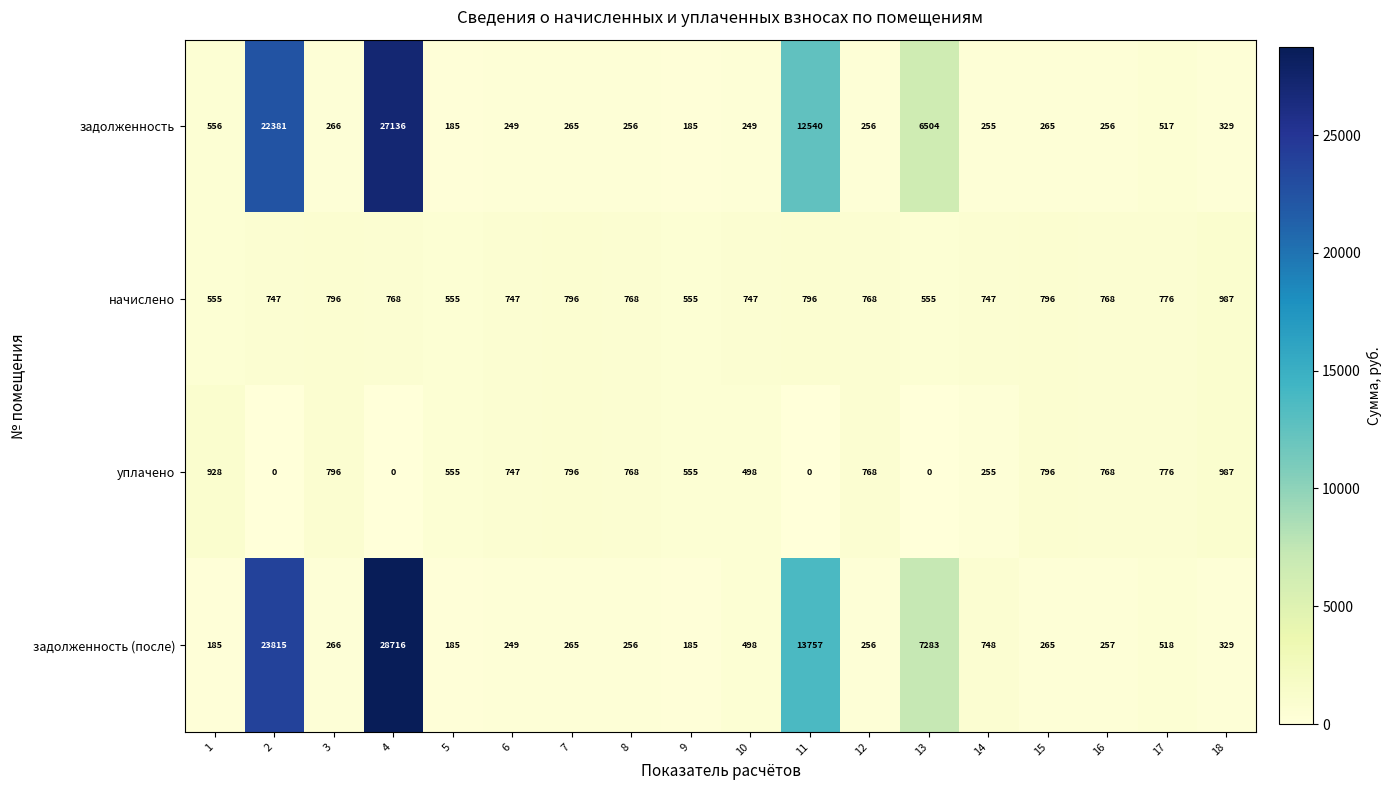

Which series has the largest total across all categories?

задолженность (после)